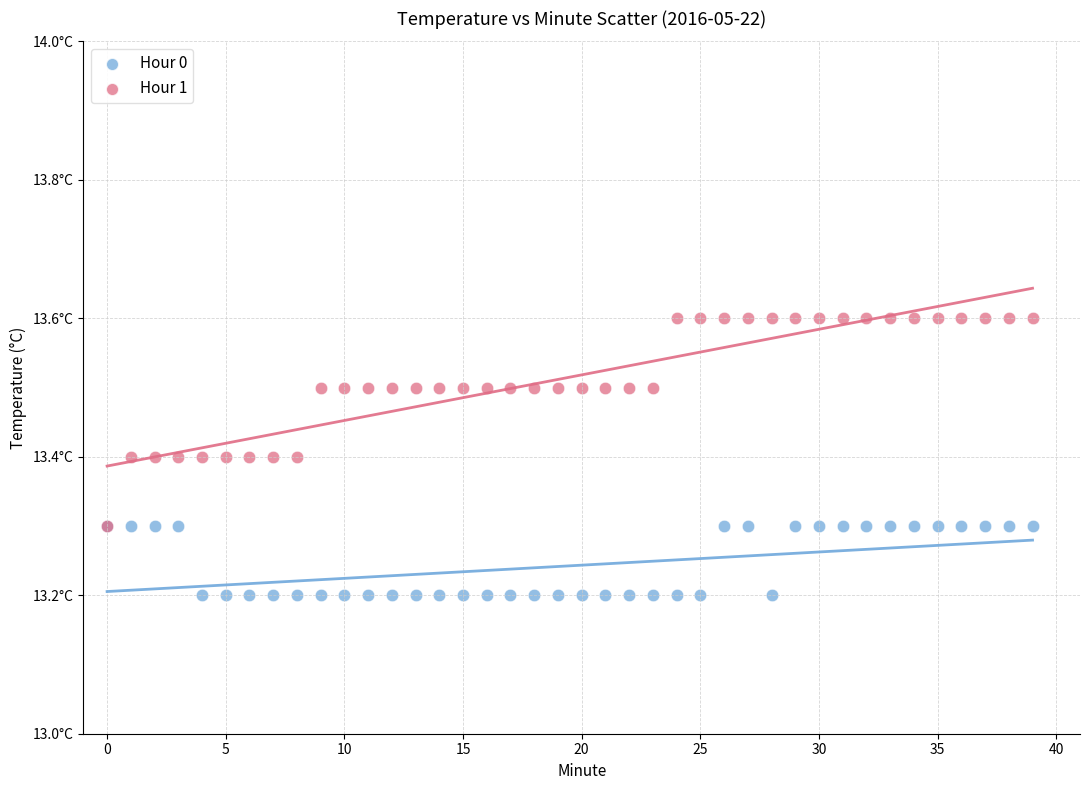

What are all the series names shown in the legend?

Hour 0, Hour 1